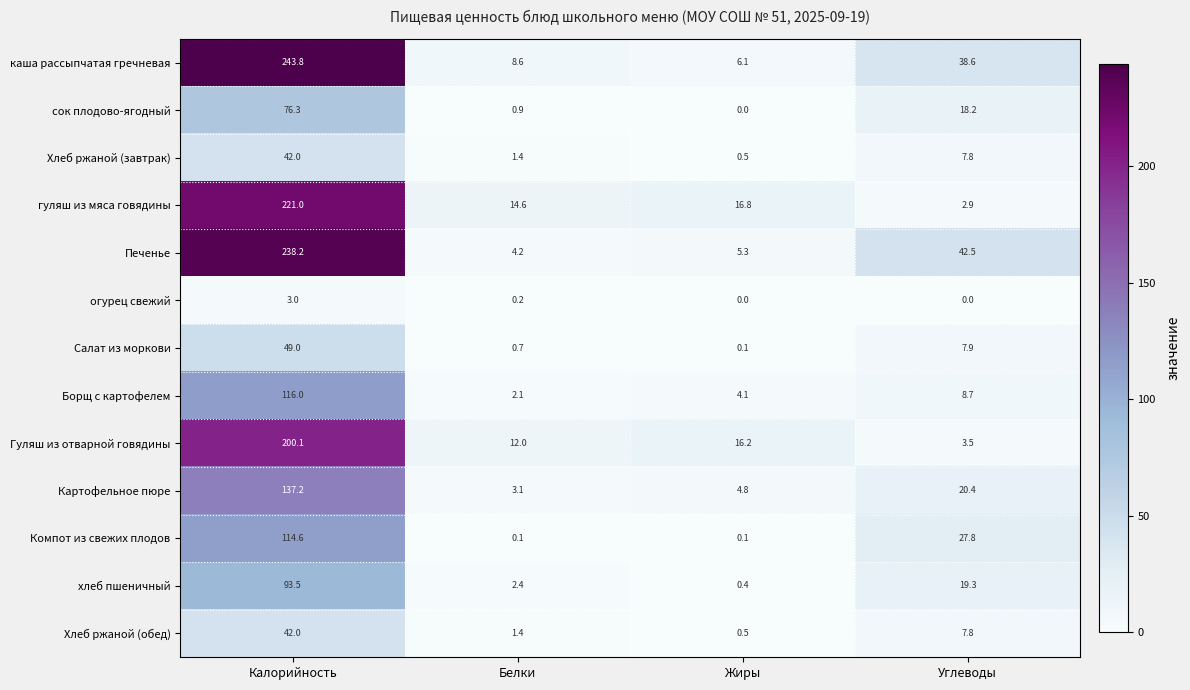

The value of хлеб пшеничный at Углеводы is 19.3. True or false?

True